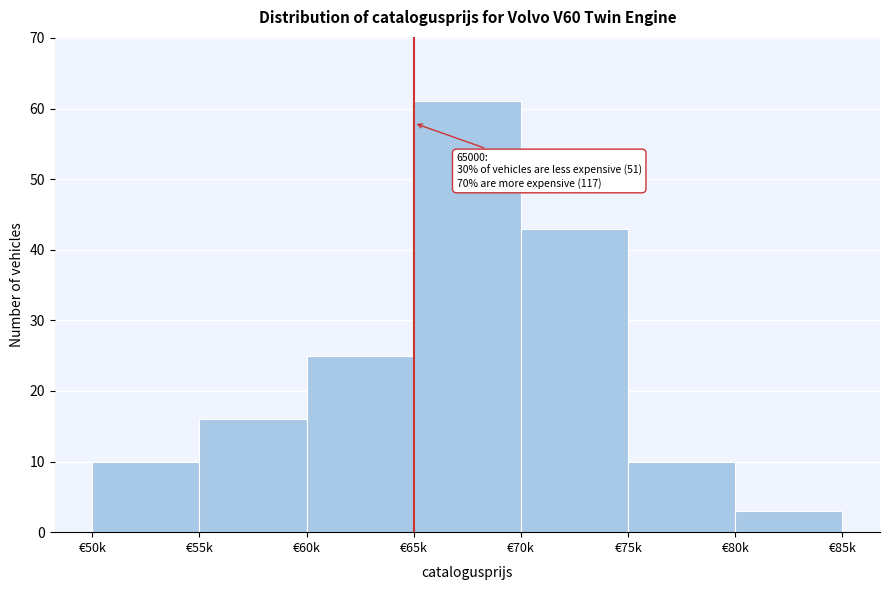

Reading left to right, extract all data points from this chart.

10	16	25	61	43	10	3